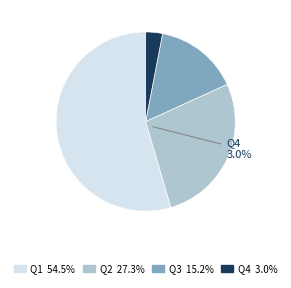

Rank the categories by value from lowest to highest.

Q4, Q3, Q2, Q1